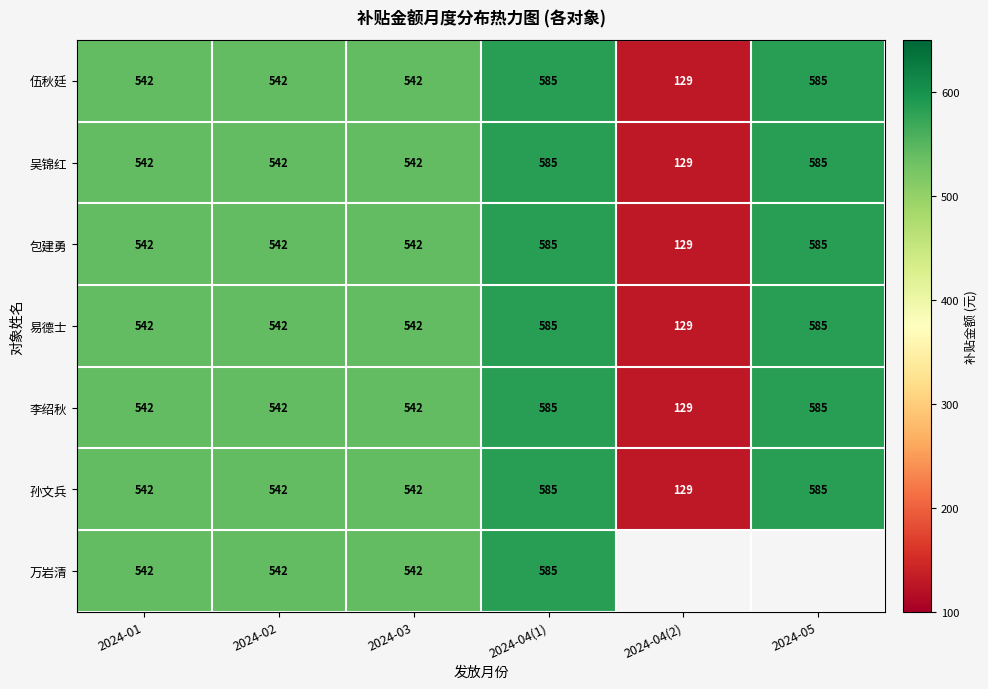

Count the number of categories in the chart.

6